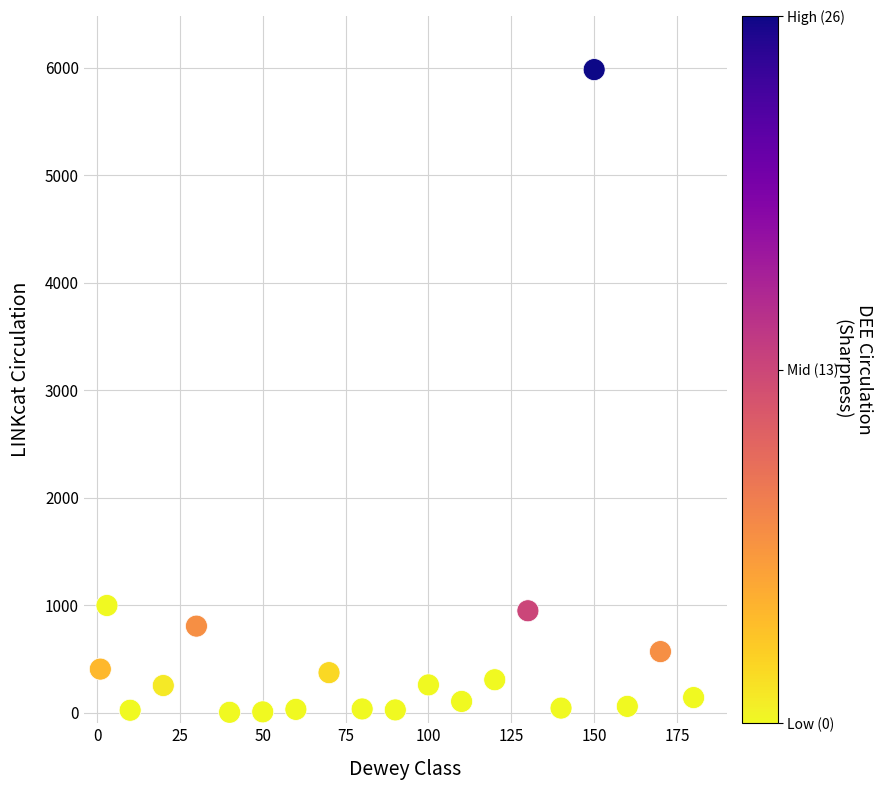

What is the range of Y values (max minus min)?

5982